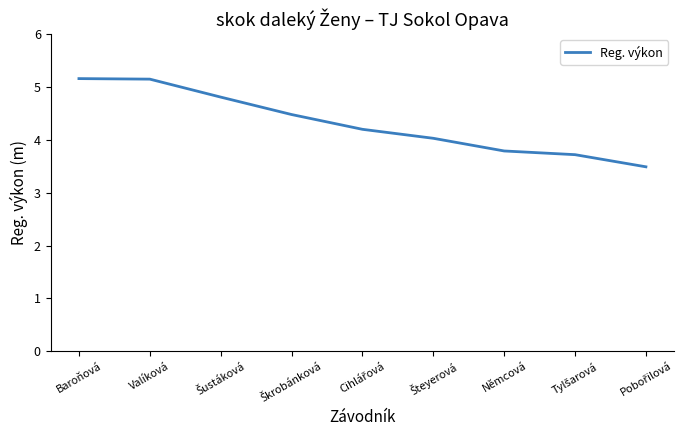

Reading right to left, extract all data points from this chart.

3.5	3.7	3.8	4.0	4.2	4.5	4.8	5.2	5.2